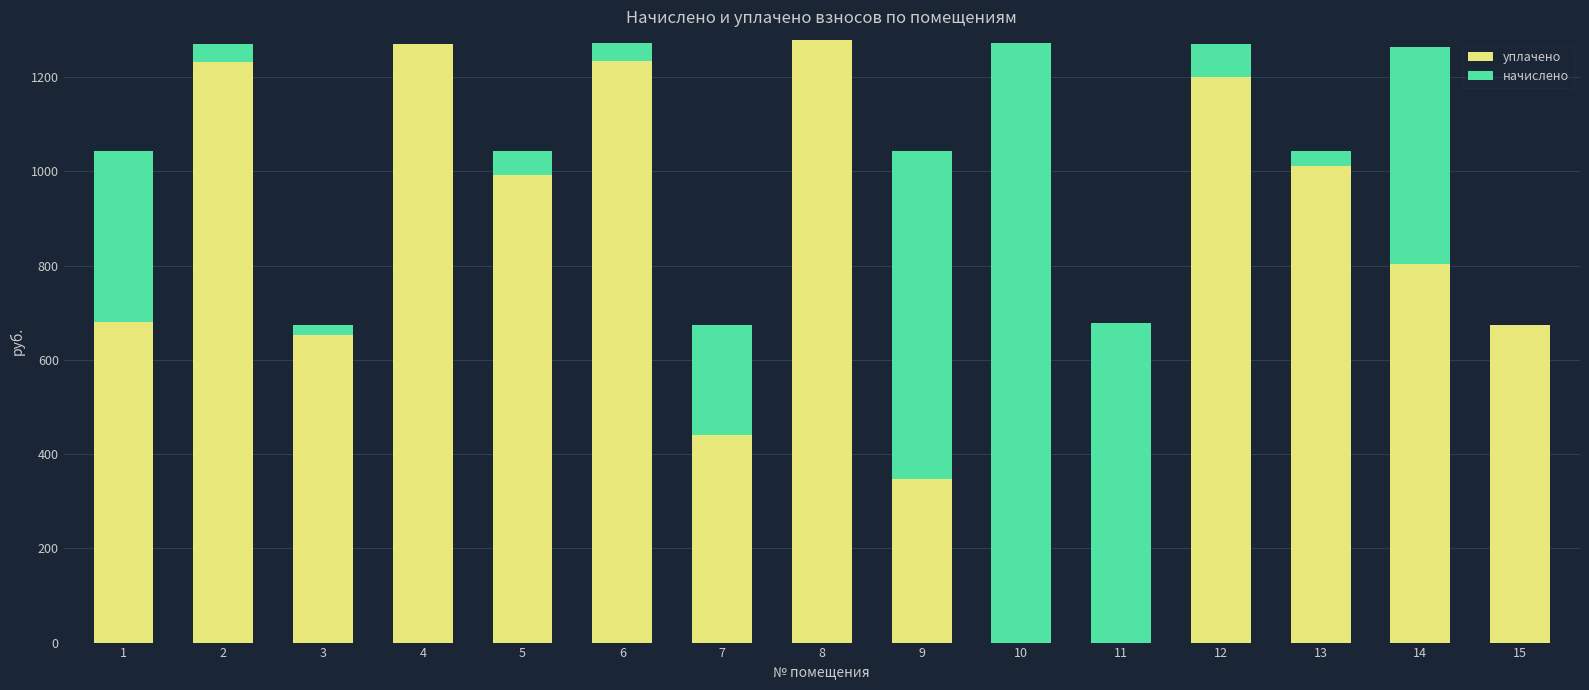

What is the sum of all уплачено values?

11816.8